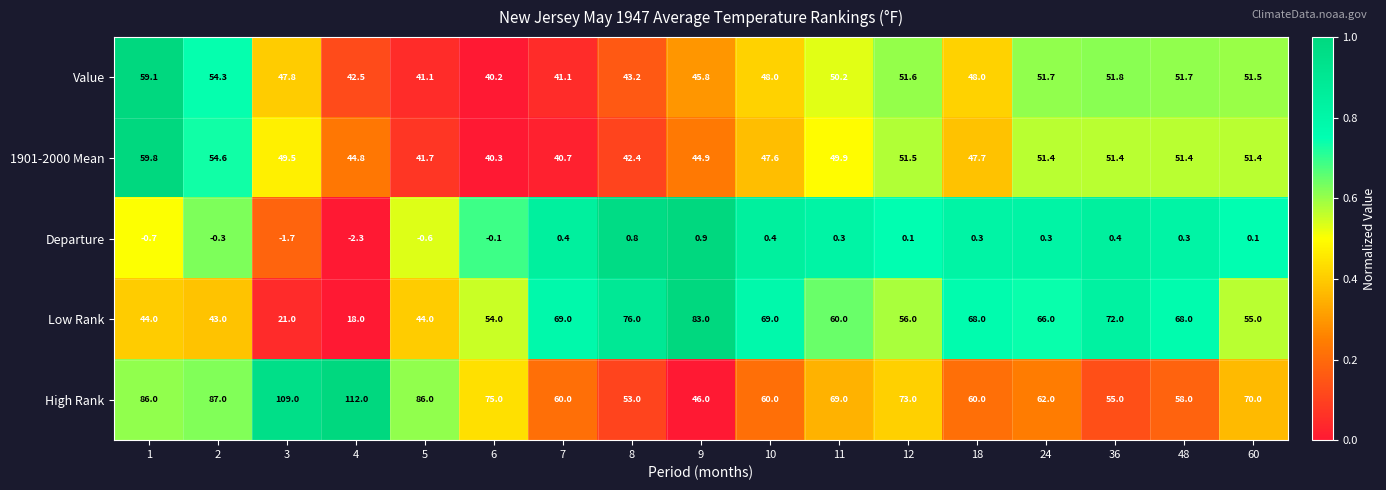

How many data points does each series have?

17